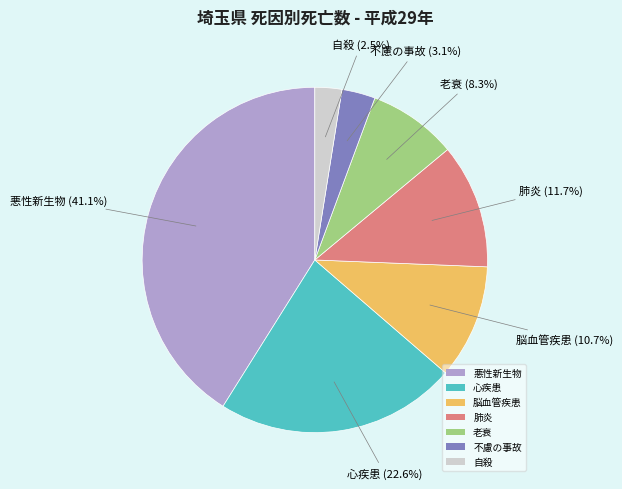

What percentage do 不慮の事故 and 自殺 together represent?

5.6%